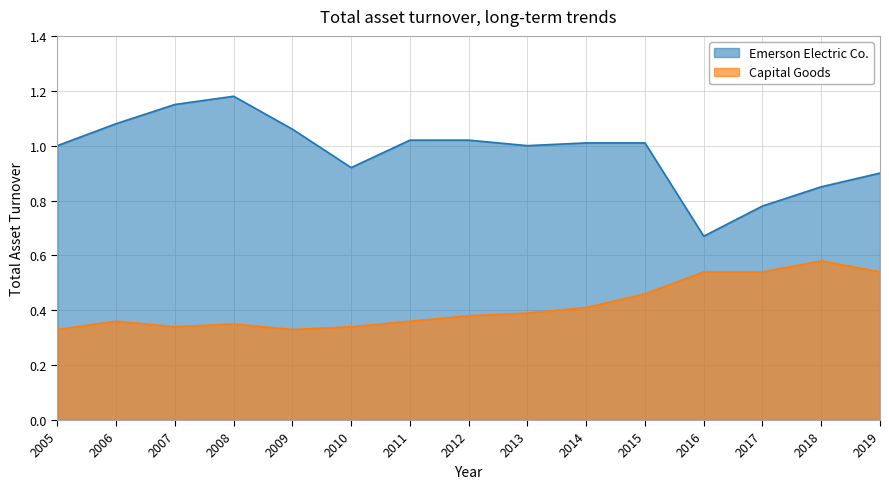

What is the difference between the maximum and minimum values in the Emerson Electric Co. series?

0.5